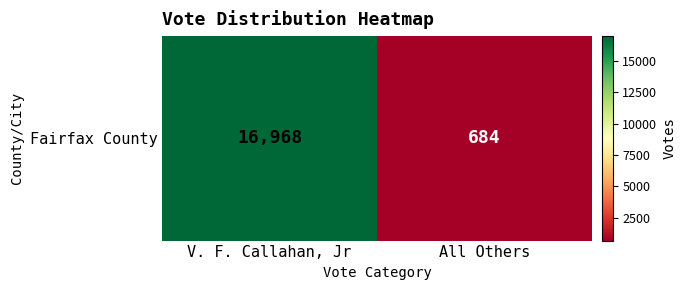

What is the difference between the maximum and minimum values?

16284